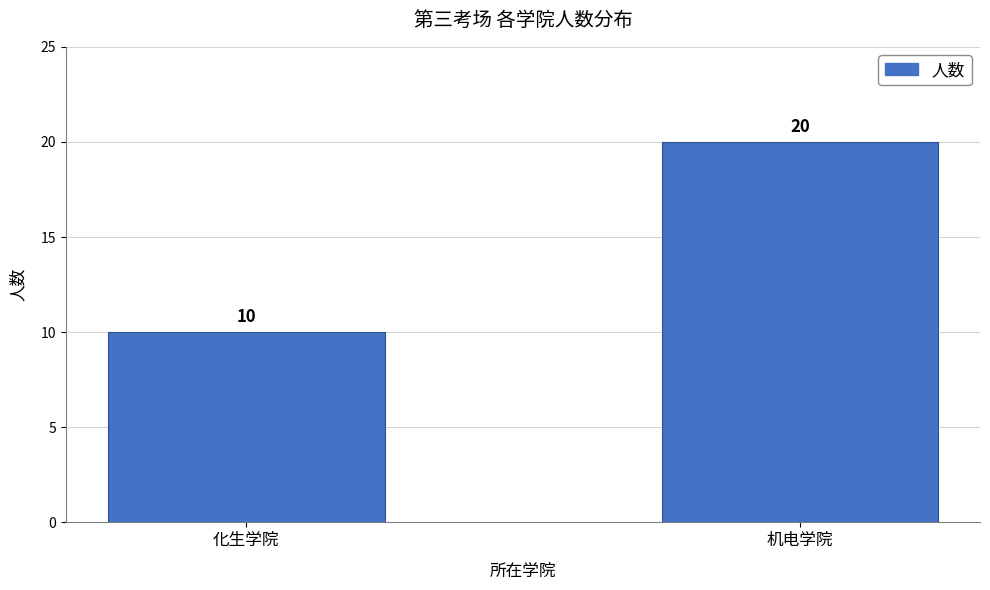

Reading left to right, list all the values displayed in this chart.

10	20